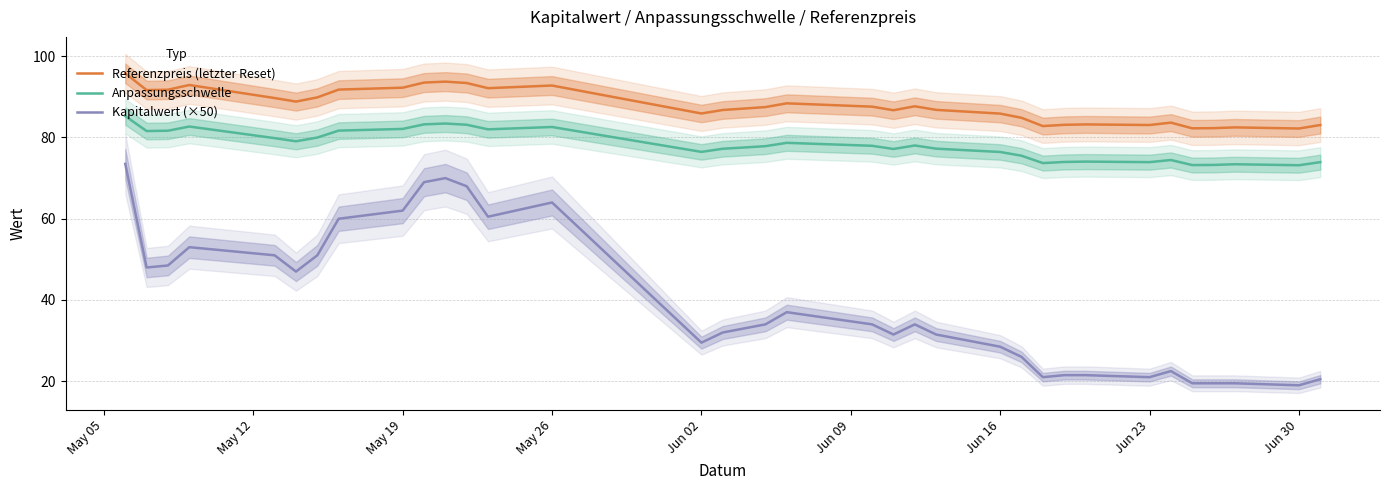

Reading left to right, transcribe all the data shown in this chart.

Referenzpreis (letzter Reset): 95.8	91.7	91.8	92.9	89.7	88.8	89.9	91.8	92.3	93.5	93.8	93.4	92.1	92.8	85.9	86.8	87.1	87.5	88.4	87.6	86.7	87.7	86.8	85.9	84.8	82.8	83.1	83.2	83.1	83.7	82.3	82.3	82.5	82.2	83.1
Anpassungsschwelle: 85.3	81.6	81.7	82.7	79.8	79.1	80.0	81.7	82.1	83.2	83.4	83.1	82.0	82.6	76.5	77.2	77.5	77.9	78.7	78.0	77.2	78.0	77.3	76.4	75.5	73.7	74.0	74.1	73.9	74.5	73.2	73.2	73.4	73.2	73.9
Kapitalwert (×50): 73.5	48.0	48.5	53.0	51.0	47.0	51.0	60.0	62.0	69.0	70.0	68.0	60.5	64.0	29.5	32.0	33.0	34.0	37.0	34.0	31.5	34.0	31.5	28.5	26.0	21.0	21.5	21.5	21.0	22.5	19.5	19.5	19.5	19.0	20.5